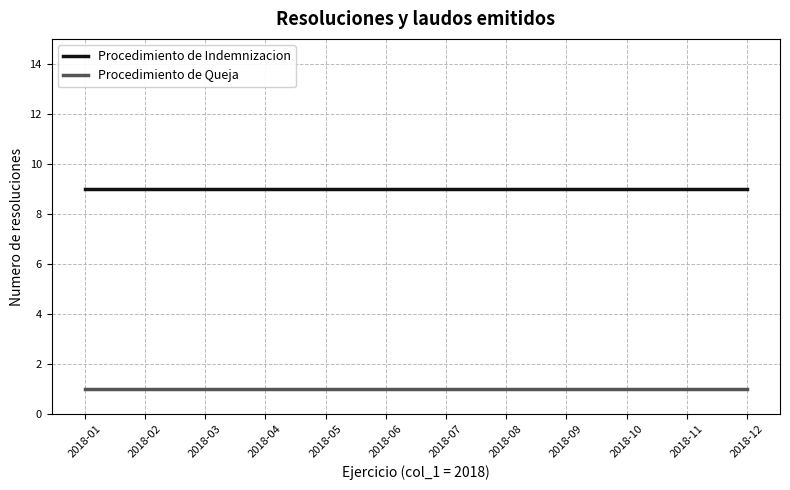

Read the Procedimiento de Indemnizacion value at 2018-12.

9